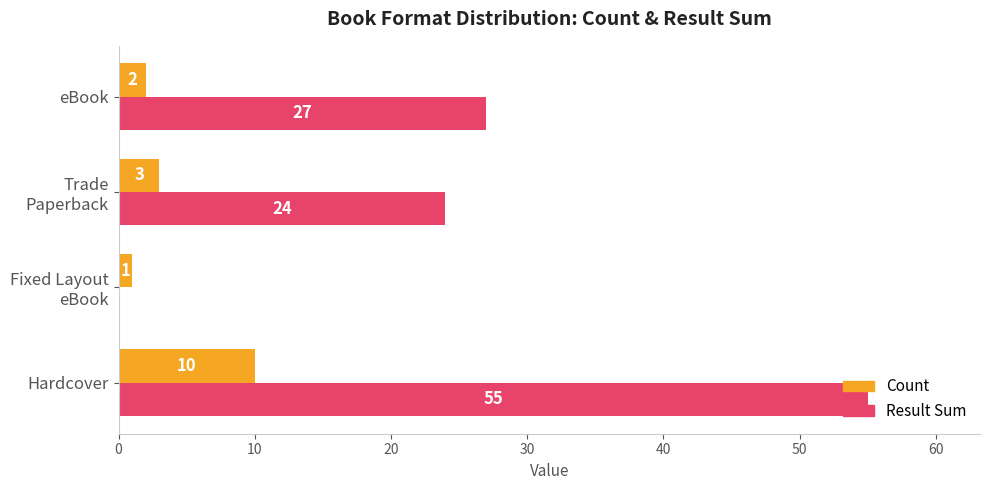

What is the sum of all Count values?

16